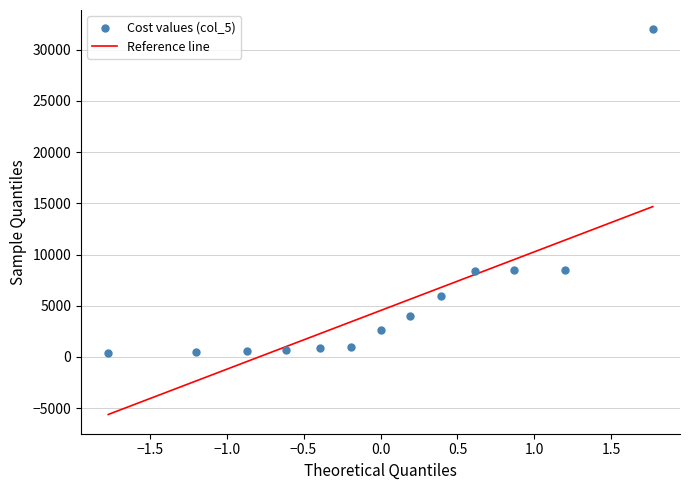

What is the range of X values (max minus min)?

3.5